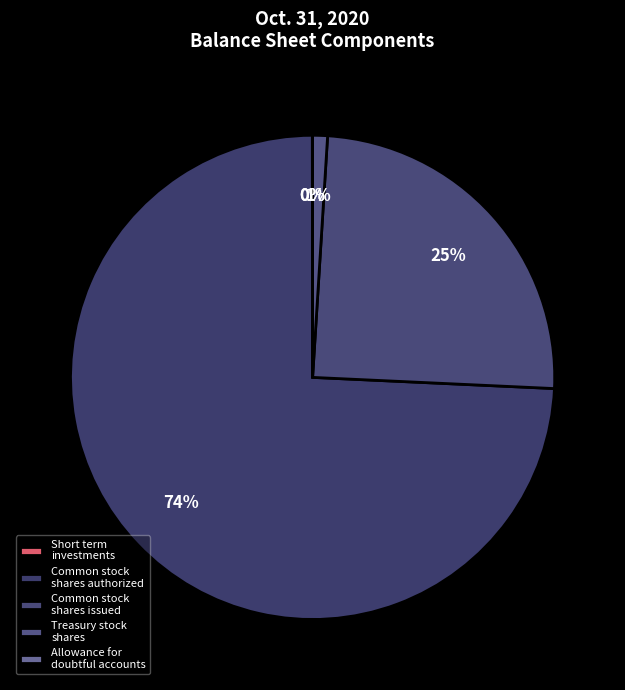

How much of the chart is everything except Treasury stock shares?

99.0%